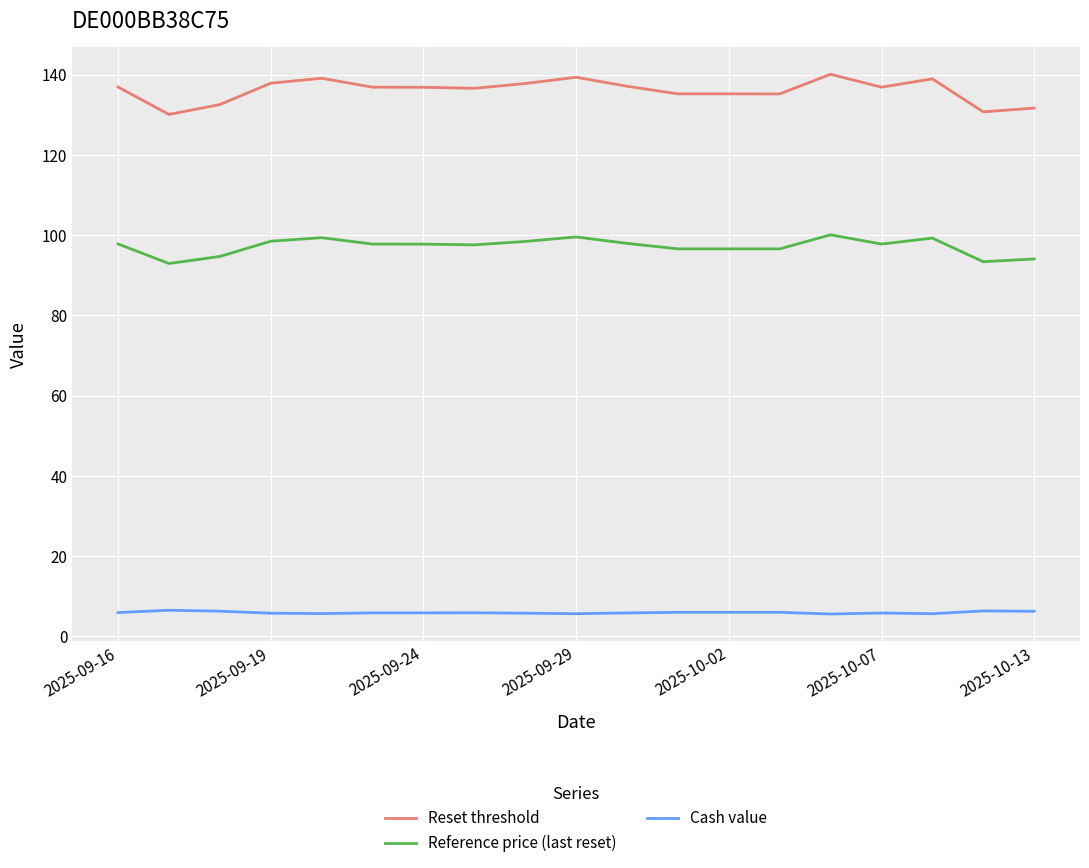

True or false: Reference price (last reset) and Reset threshold intersect in this chart.

False